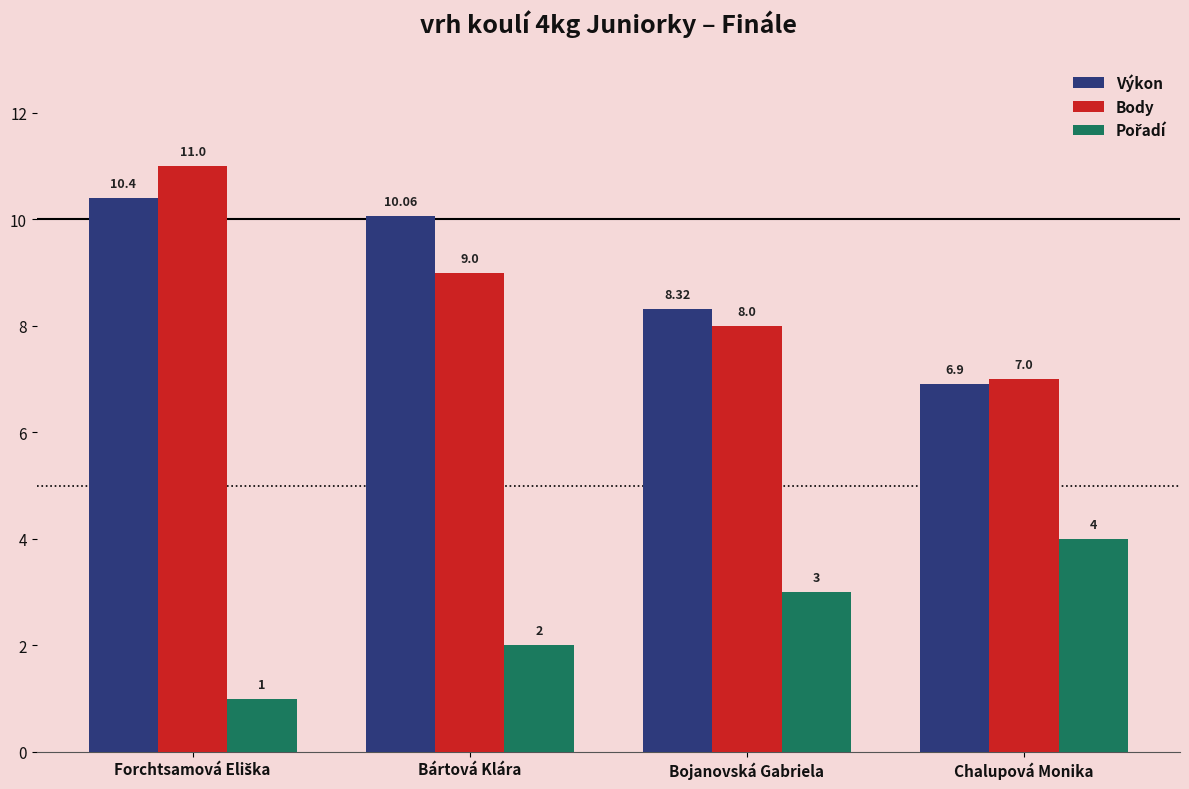

Are the bars grouped side by side (vs. stacked)?

Yes